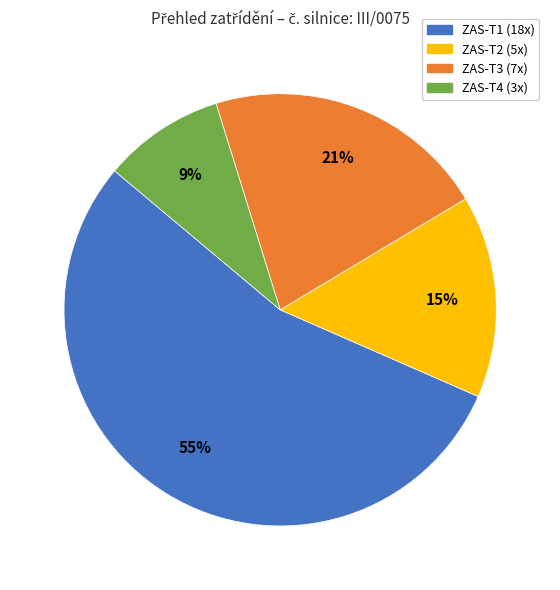

What percentage is the ZAS-T4 slice, to the nearest percent?

9%